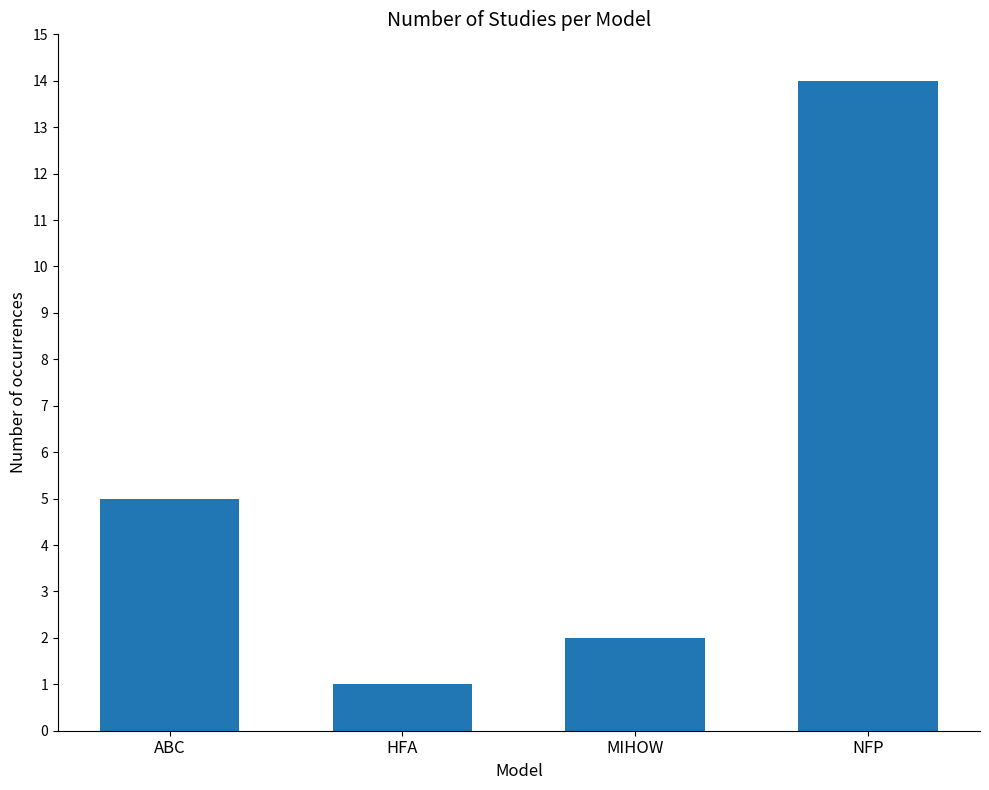

What is the label of the 2nd bar from the right?

MIHOW